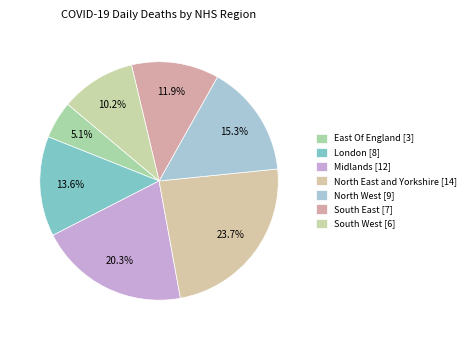

How much of the chart is everything except South West?

89.8%